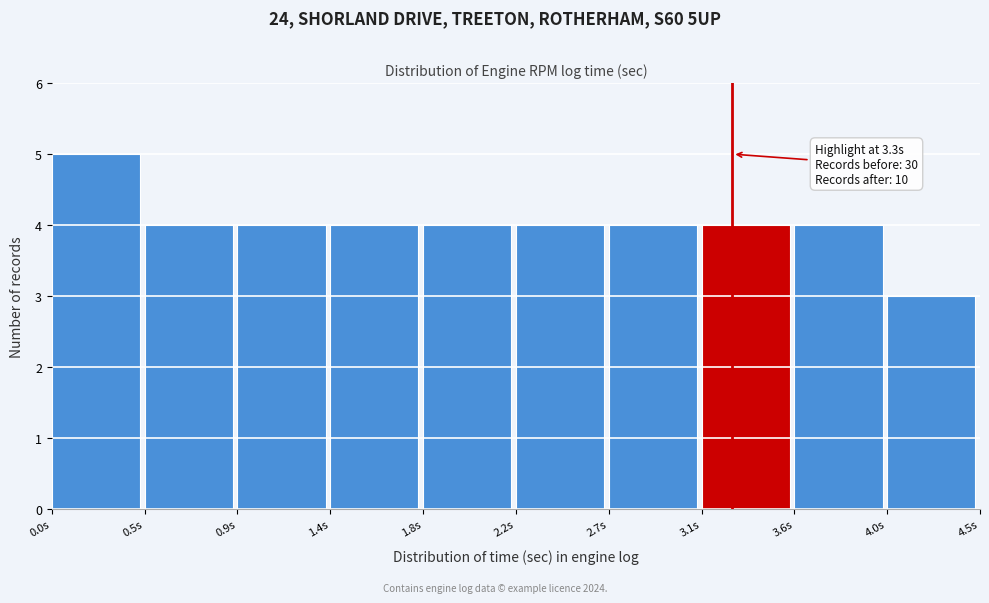

Reading left to right, transcribe all the data shown in this chart.

0.0s=5	0.5s=4	0.9s=4	1.4s=4	1.8s=4	2.2s=4	2.7s=4	3.1s=4	3.6s=4	4.0s=3